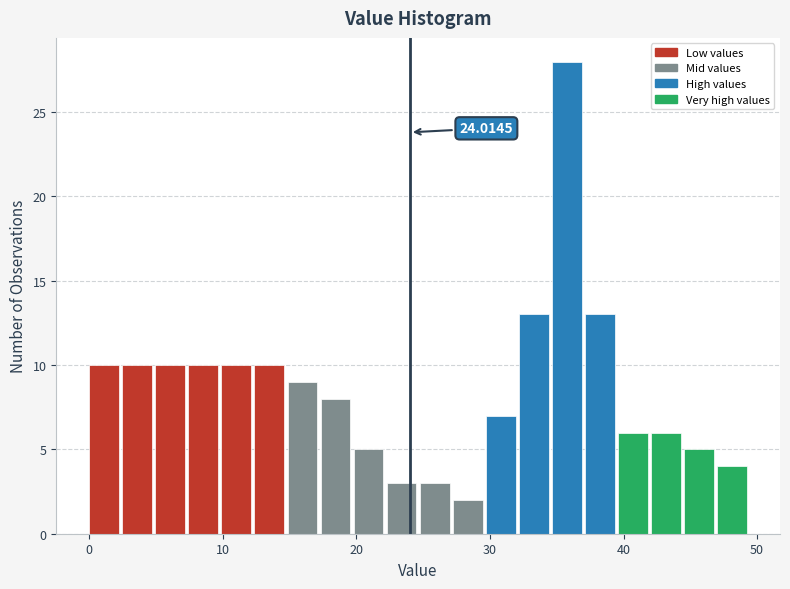

Around what value on the x-axis is the tallest bar? Give the approximate position of its centre, as read against the axis.

36